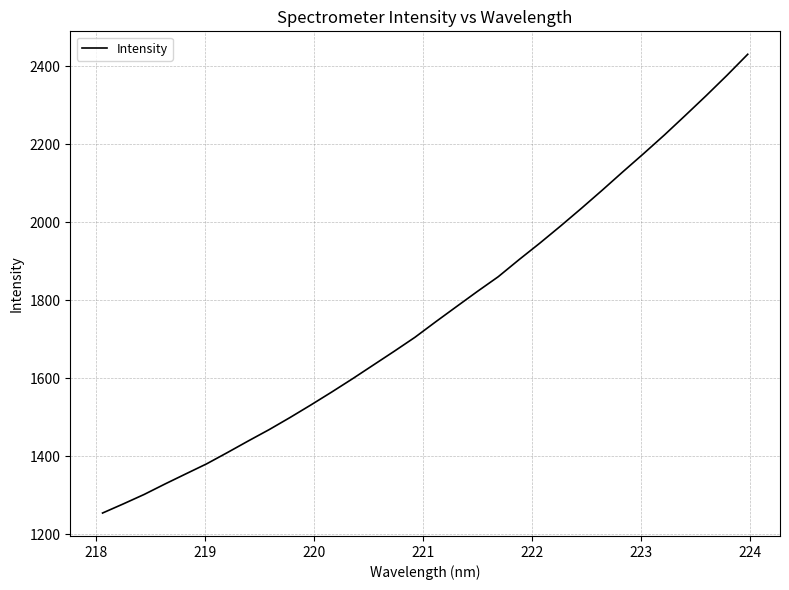

What is the minimum value shown in the chart?

1253.8